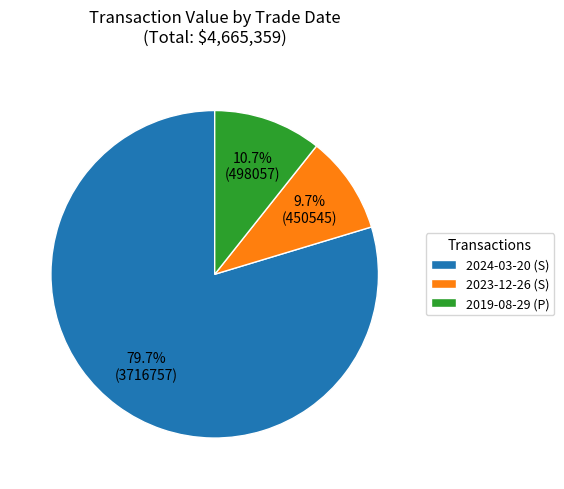

To the nearest percent, what is the combined percentage of 2019-08-29 (P) and 2023-12-26 (S)?

20%